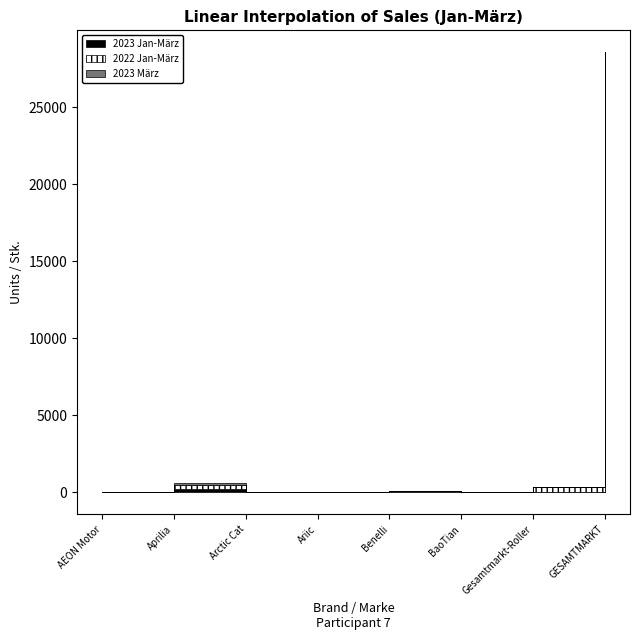

Read the 2022 Jan-März value at BaoTian.

1